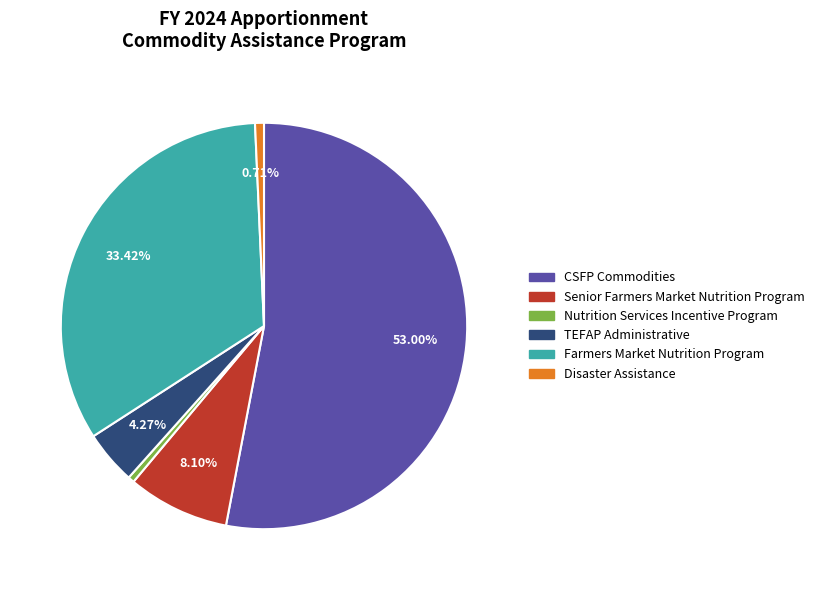

Which category has the biggest portion of the pie?

CSFP Commodities